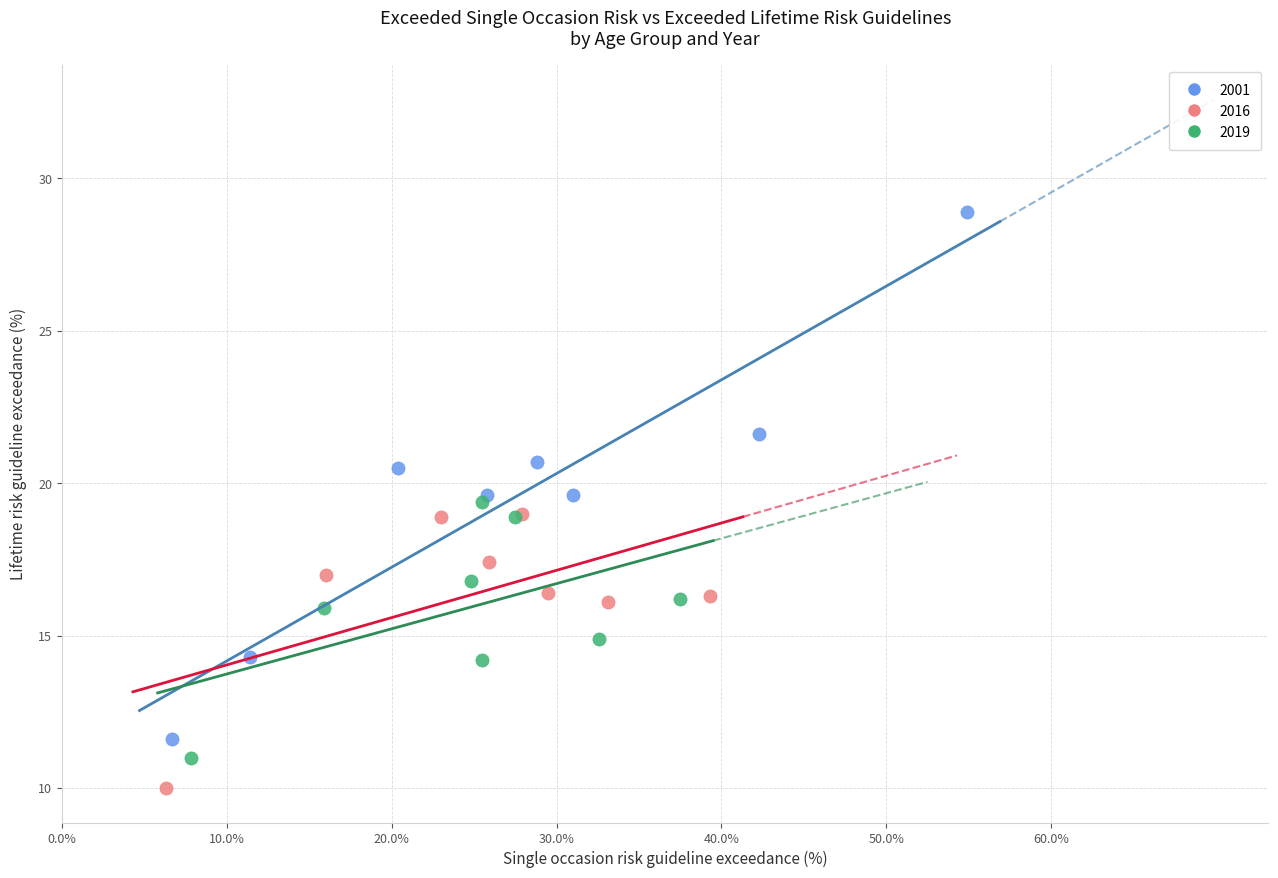

Which series has the largest Y range (max minus min)?

2001